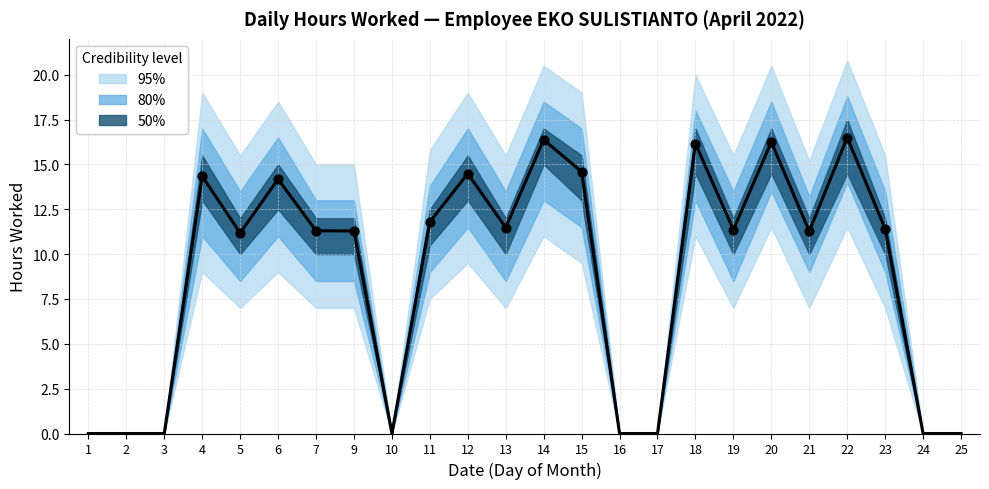

Approximately how many times larger is the value at 4 compared to 11?

1.2